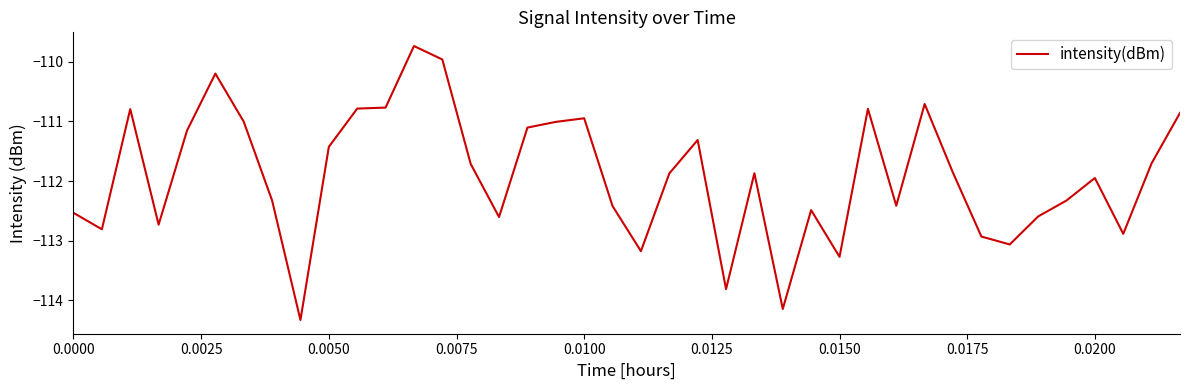

What is the difference between the maximum and minimum values?

4.6